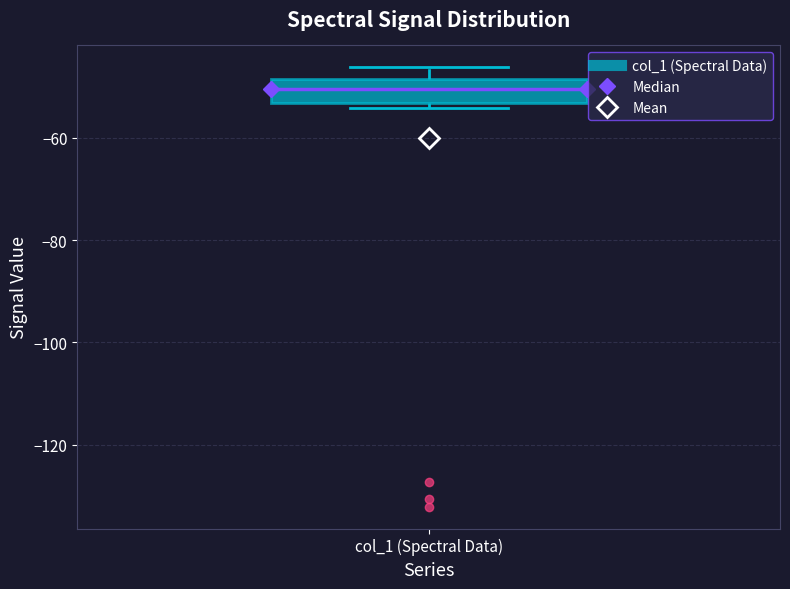

Where is the lower edge of the box for col_1 (Spectral Data) on the y-axis? The values are not printed on the chart, so give them approximately, as read against the axis.

-54